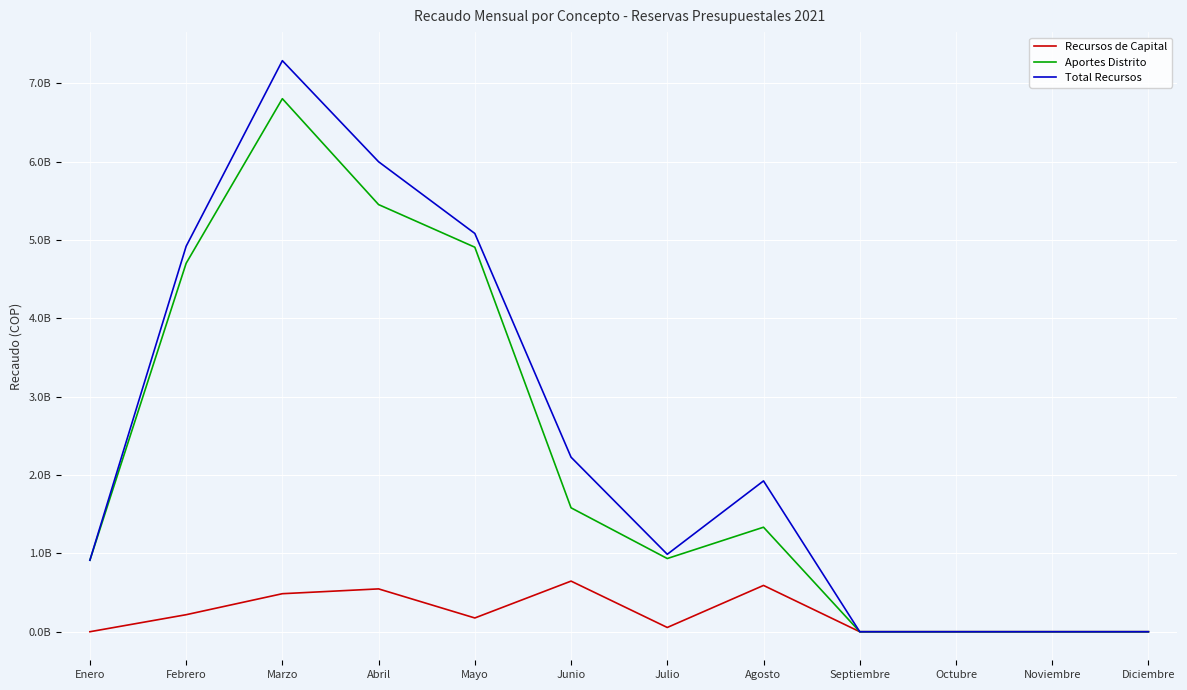

Which has a higher value, Abril or Junio?

Junio